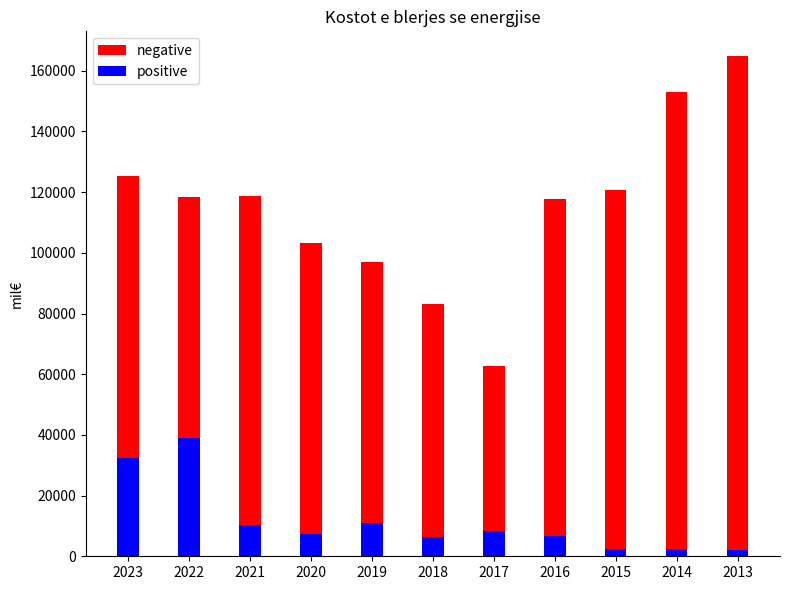

Between 2017 and 2015, which is larger?

2015